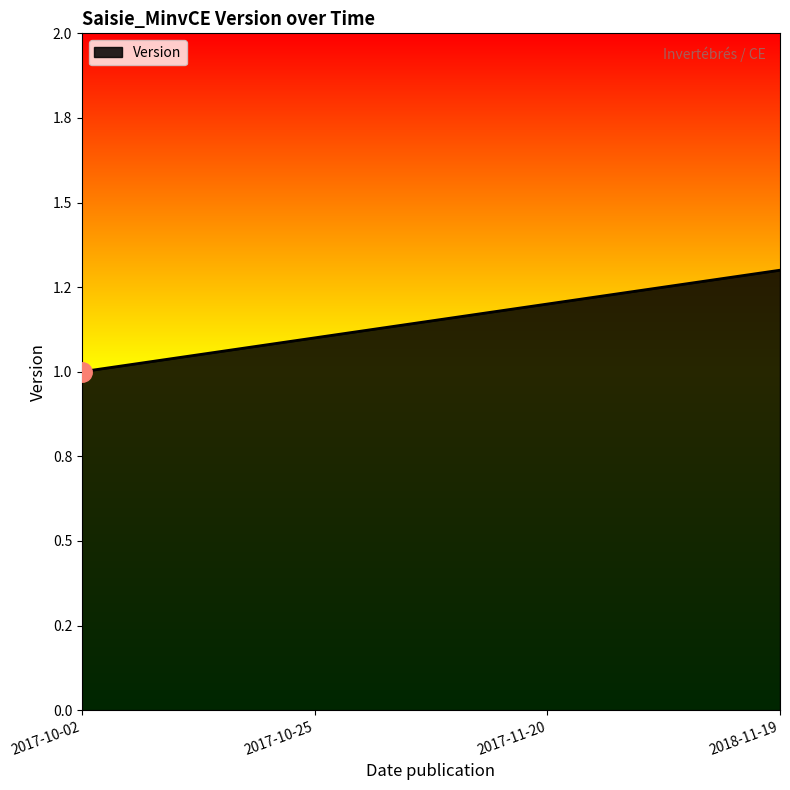

Read the value at 2017-10-25.

1.1